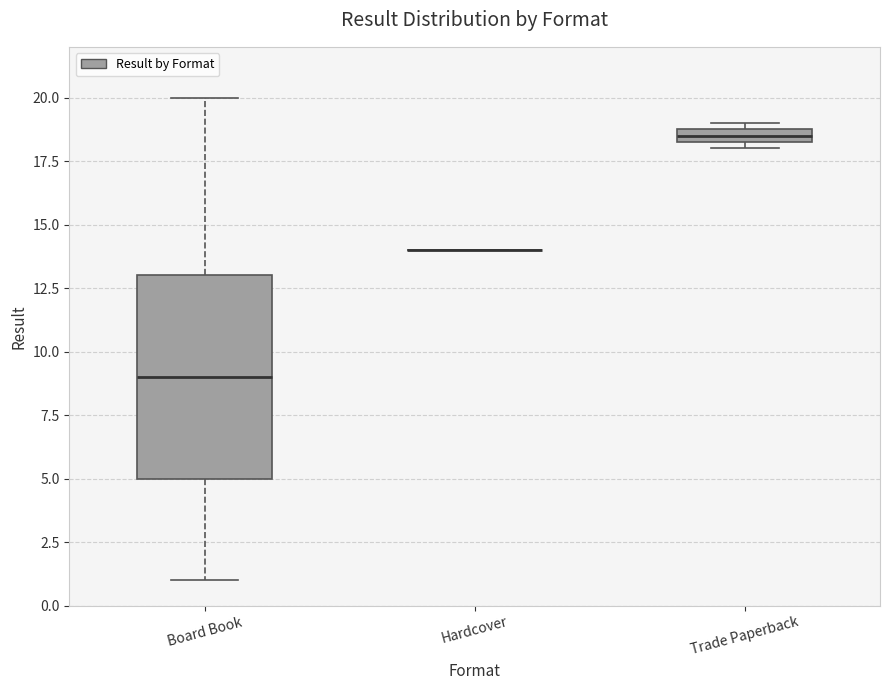

Where does the median line of the box for Board Book sit on the y-axis? The values are not printed on the chart, so give them approximately, as read against the axis.

9.0